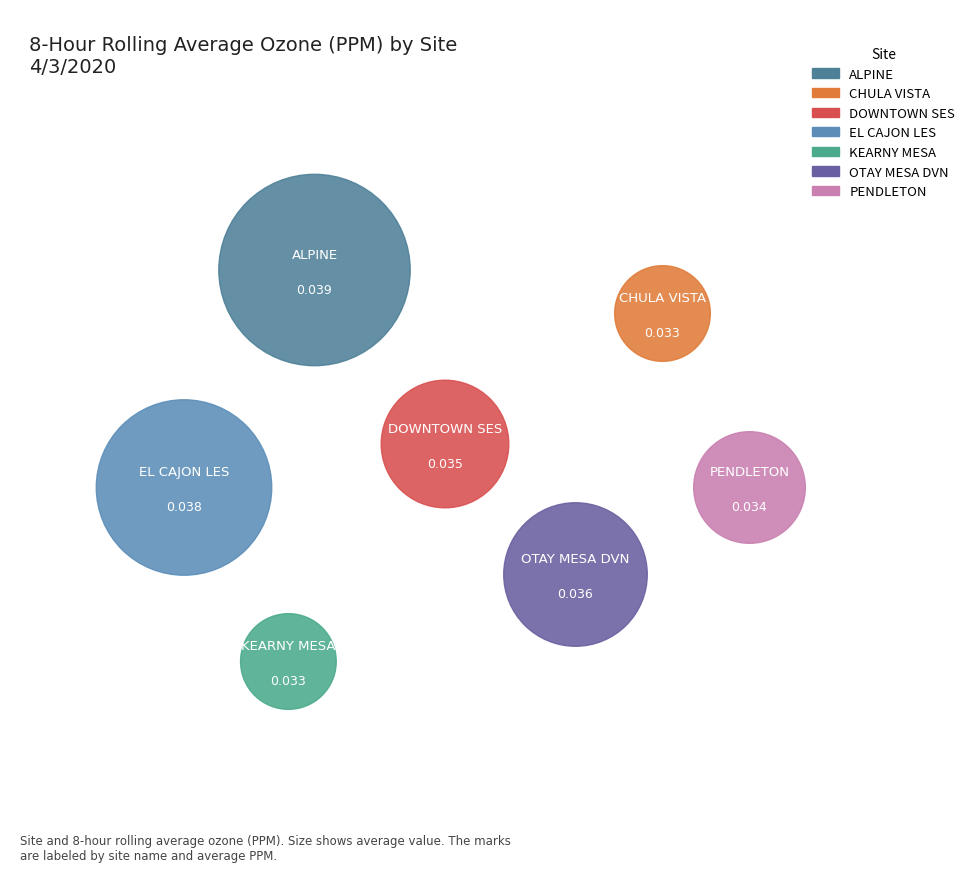

Is it true that OTAY MESA DVN is 15% of the pie?

True